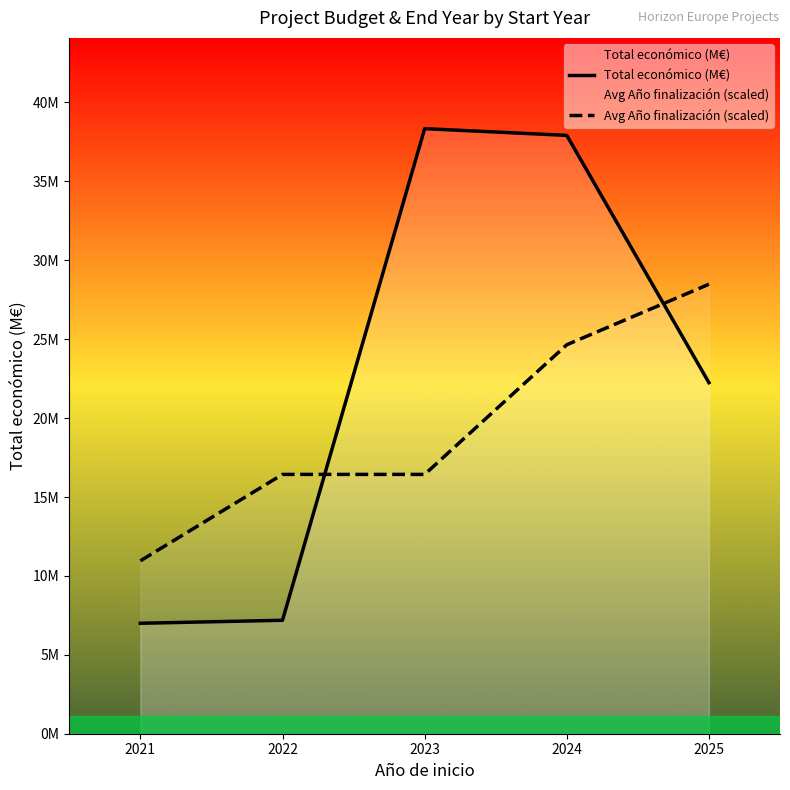

Is the value of Avg Año finalización (scaled) at 2025 greater than the value of Total económico (M€) at 2023?

No